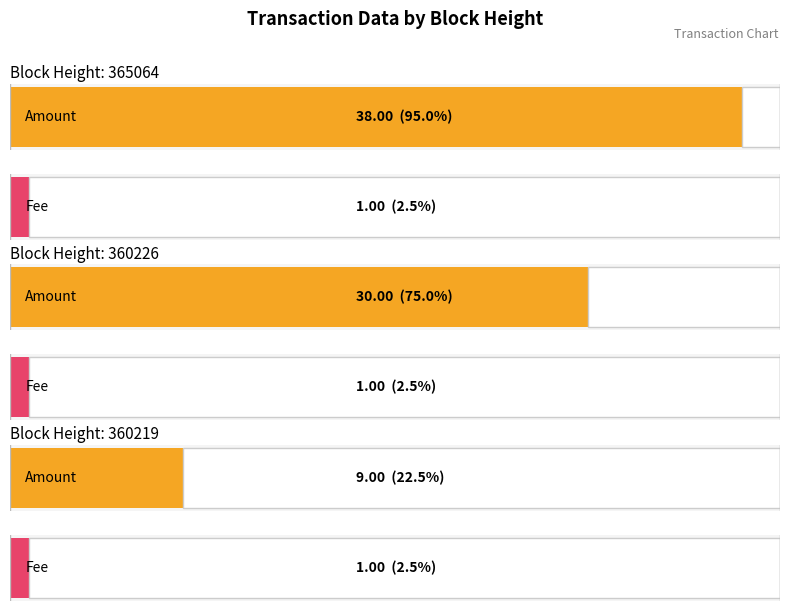

At which label does Amount first exceed 30?

365064